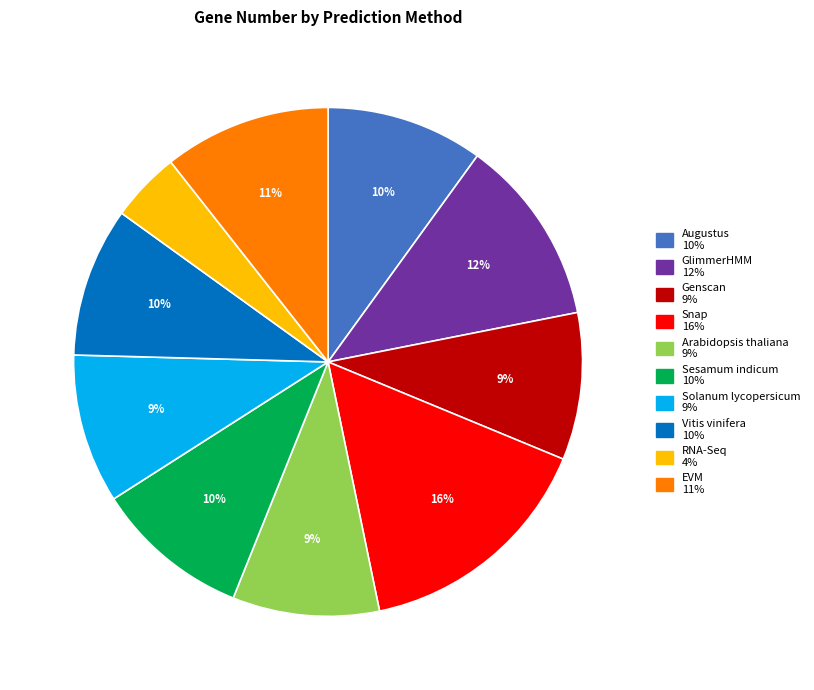

Between Arabidopsis thaliana and Augustus, which is larger?

Augustus